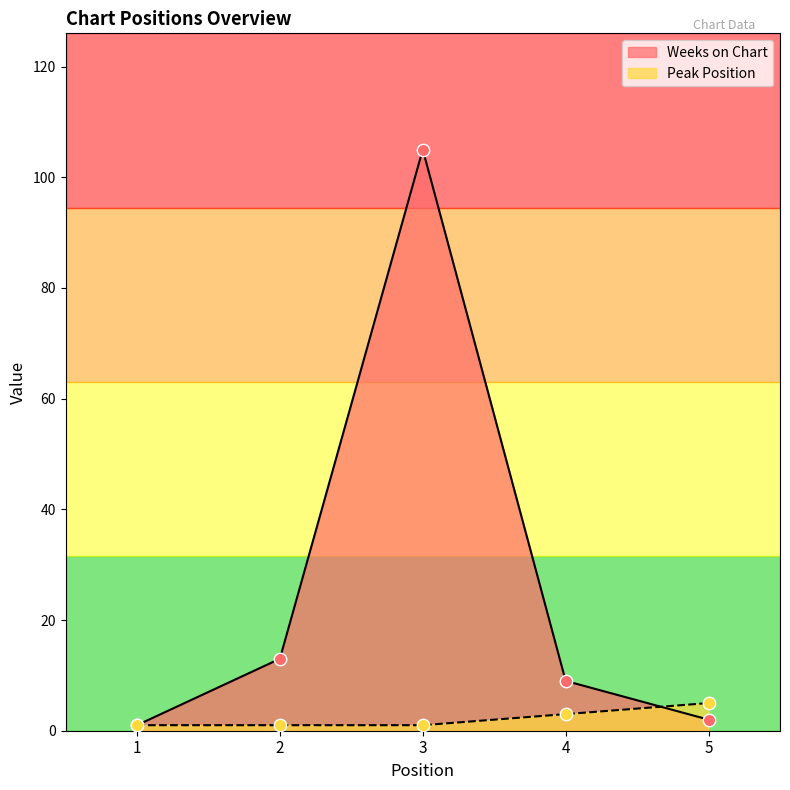

Is the value of Weeks on Chart at 1 greater than the value of Peak Position at 2?

No